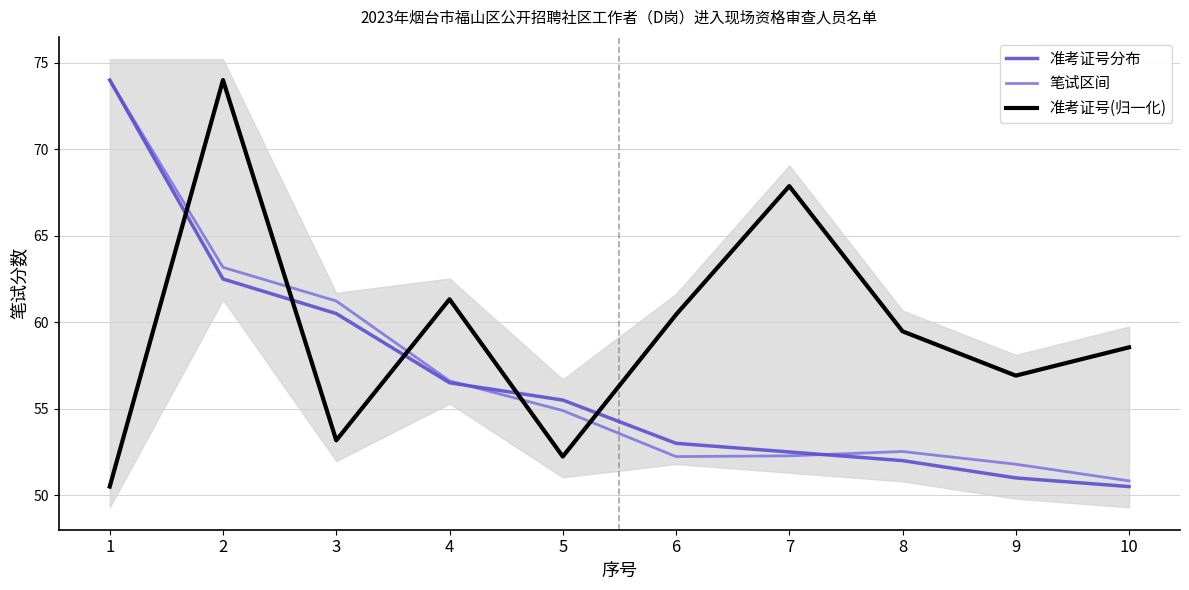

What is the difference between the 准考证号(归一化) values at 7 and 8?

8.4